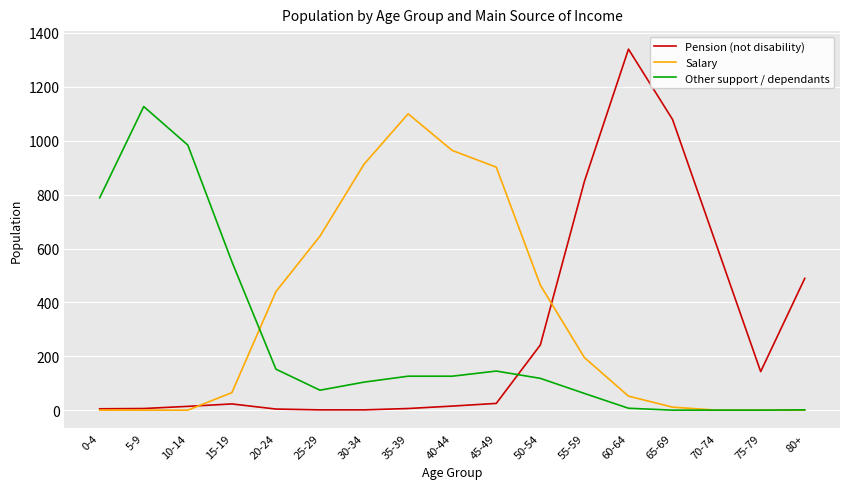

Which category has the highest value across all series?

60-64